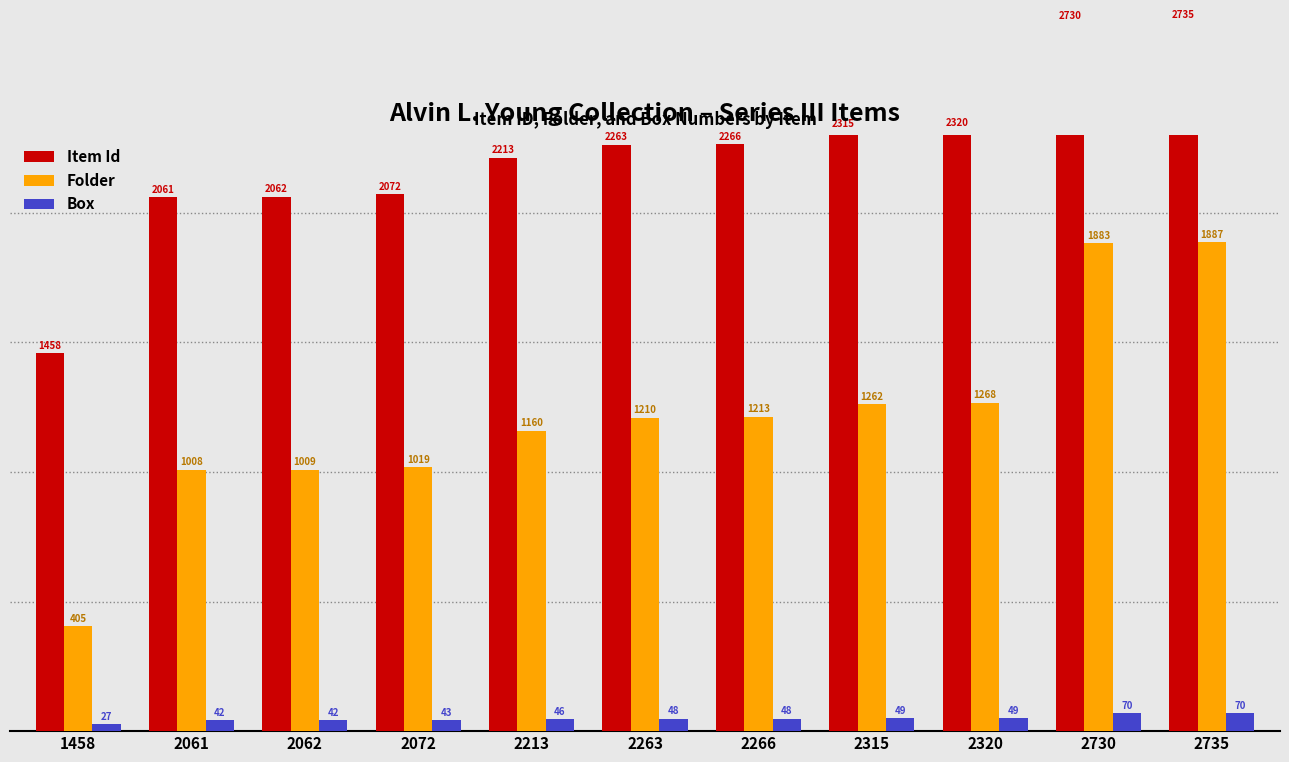

Where is Box nearest to the value 48?

2263